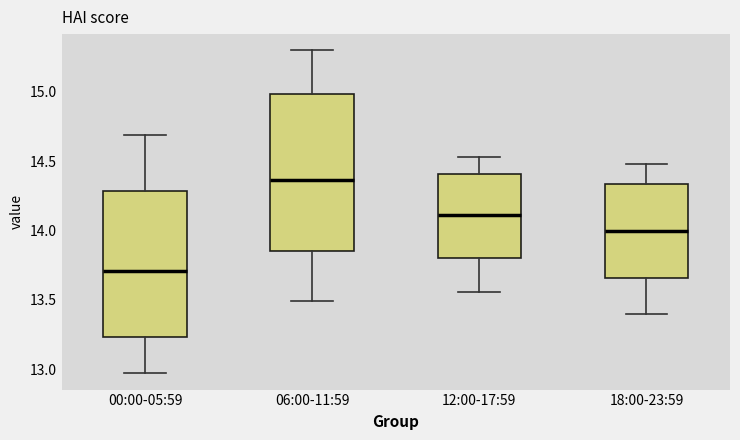

Where is the lower edge of the box for 18:00-23:59 on the y-axis? The values are not printed on the chart, so give them approximately, as read against the axis.

13.65